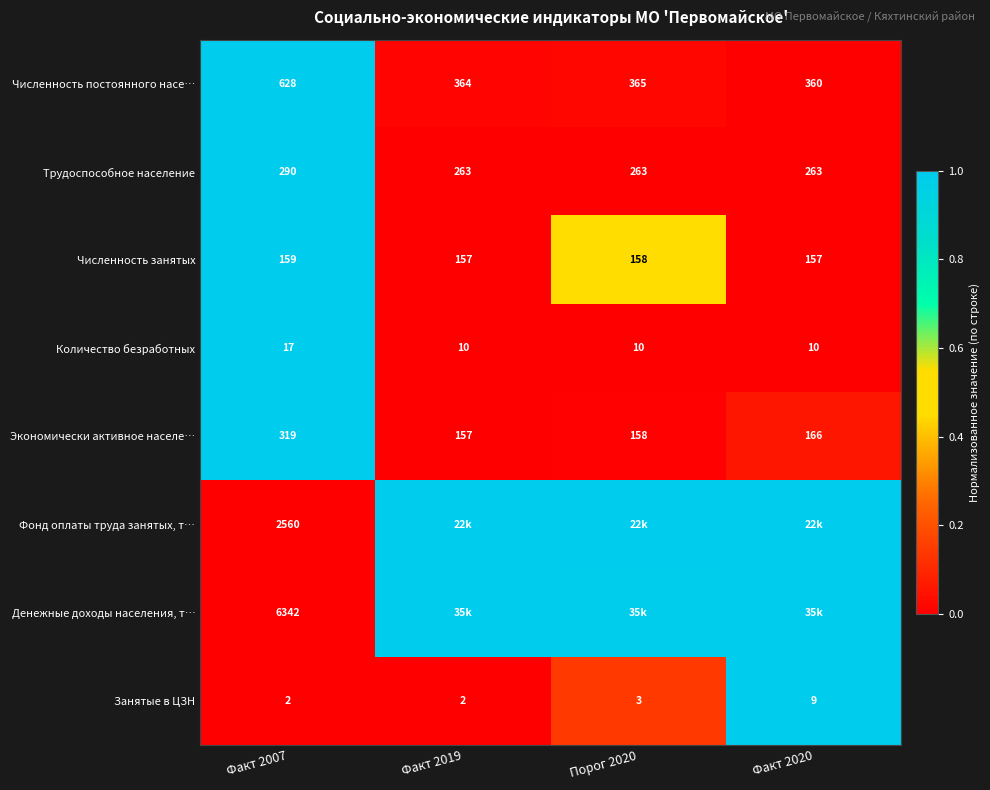

Rank the series at Факт 2007 from highest to lowest value.

Денежные доходы населения, т…, Фонд оплаты труда занятых, т…, Численность постоянного насе…, Экономически активное населе…, Трудоспособное население, Численность занятых, Количество безработных, Занятые в ЦЗН